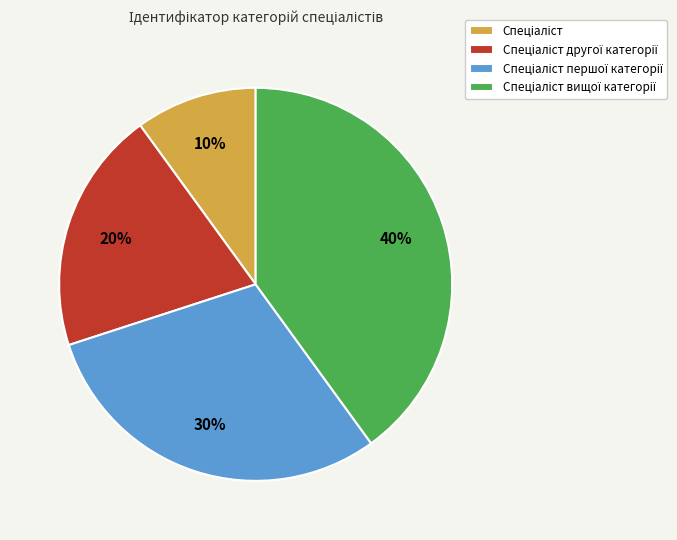

Does any single category account for the majority?

No